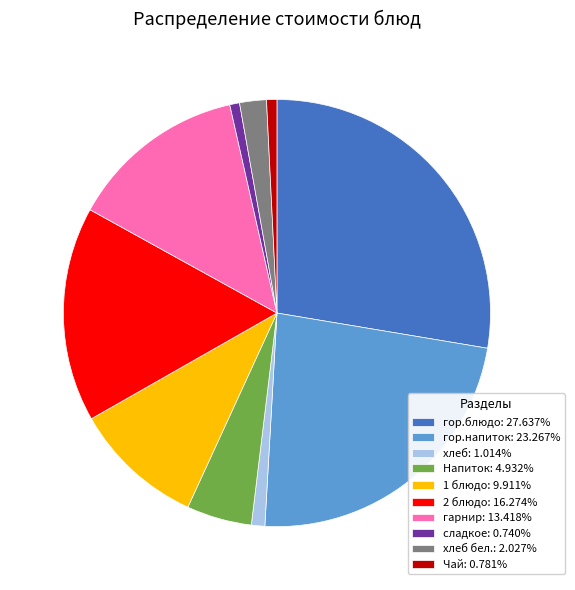

Count the number of slices in the pie.

10